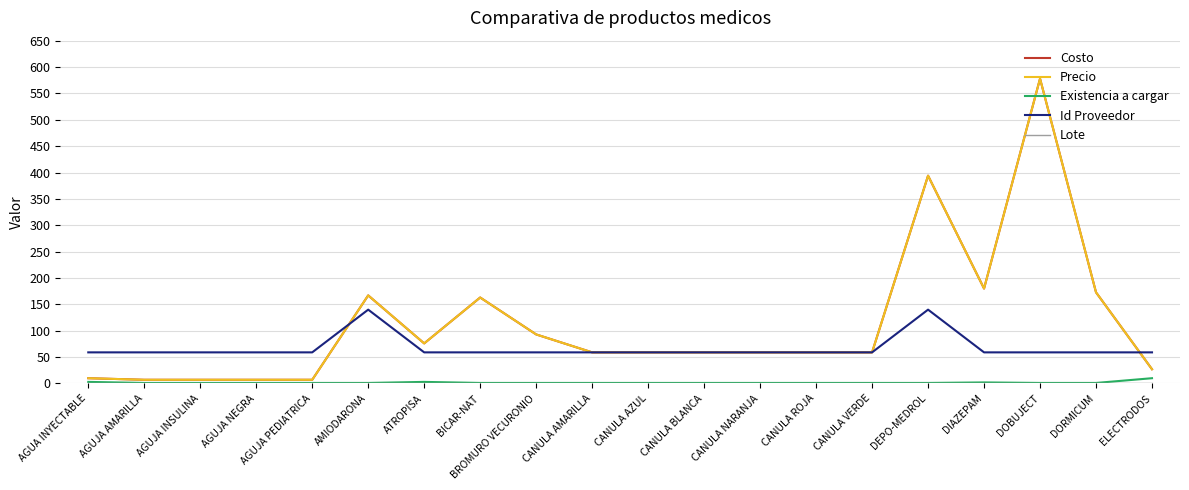

Is this an area chart (filled region under the line)?

No